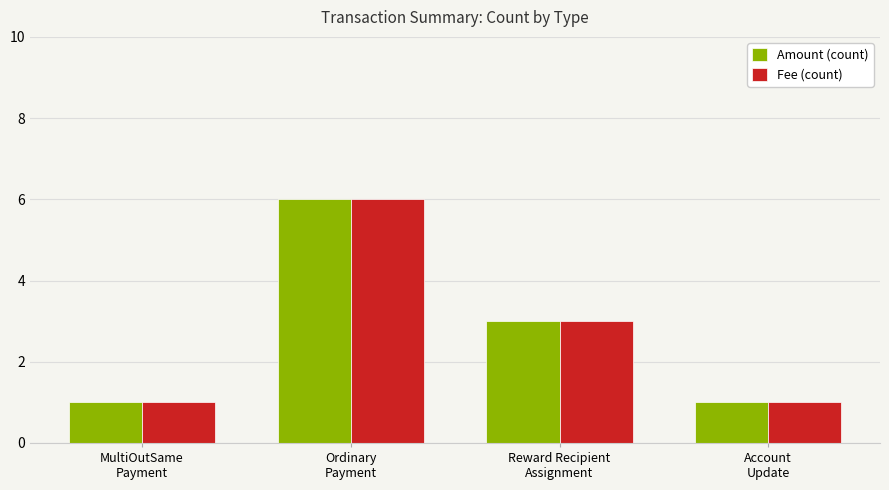

What is the value of the Amount (count) bar at the 1st from the left?

1